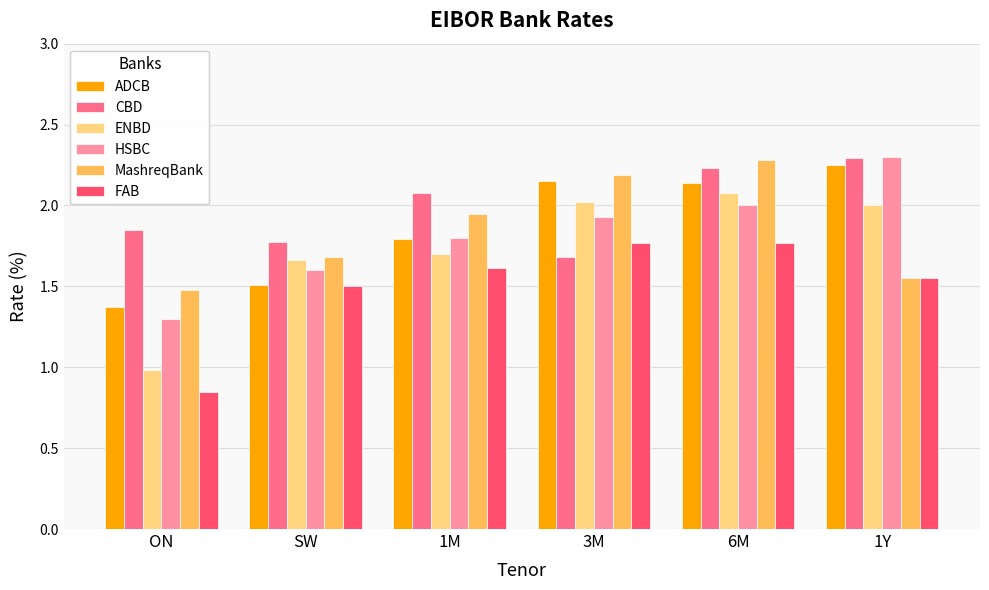

What is the maximum value shown in the chart?

2.3